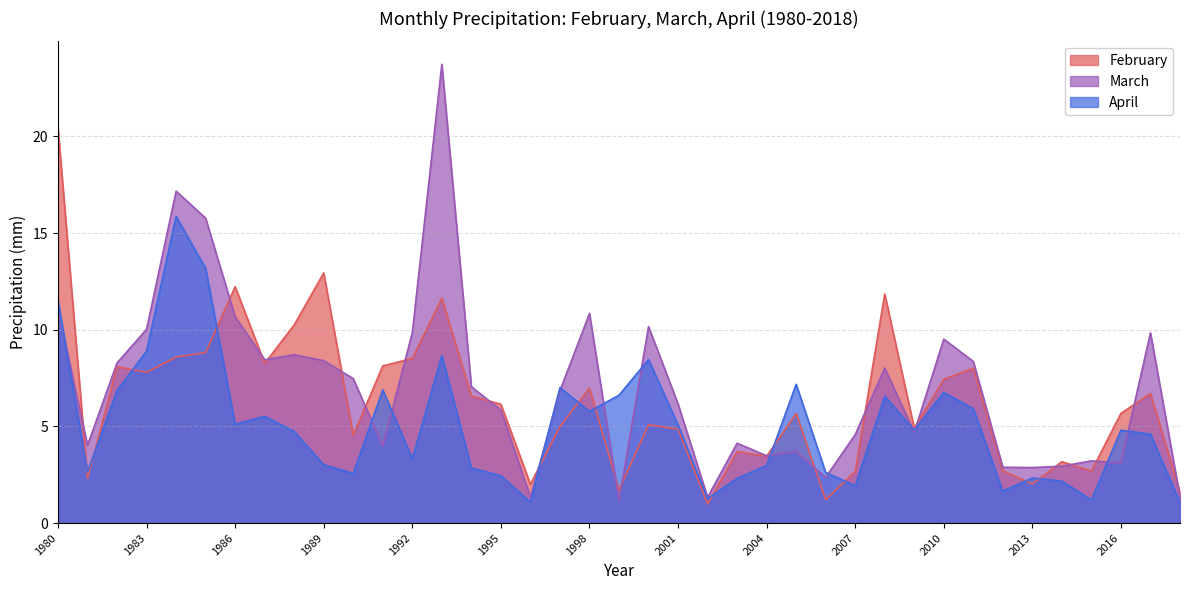

What is the total value across all series at 2011?

22.3